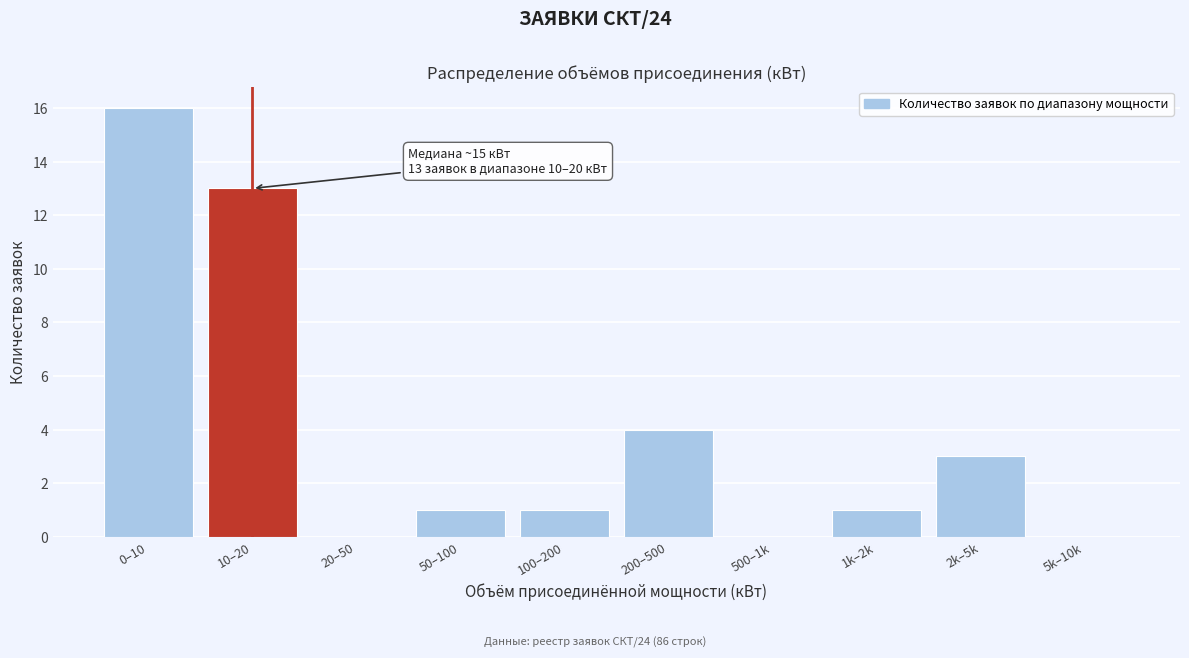

Reading right to left, list all the values displayed in this chart.

5k–10k=0	2k–5k=3	1k–2k=1	500–1k=0	200–500=4	100–200=1	50–100=1	20–50=0	10–20=13	0–10=16